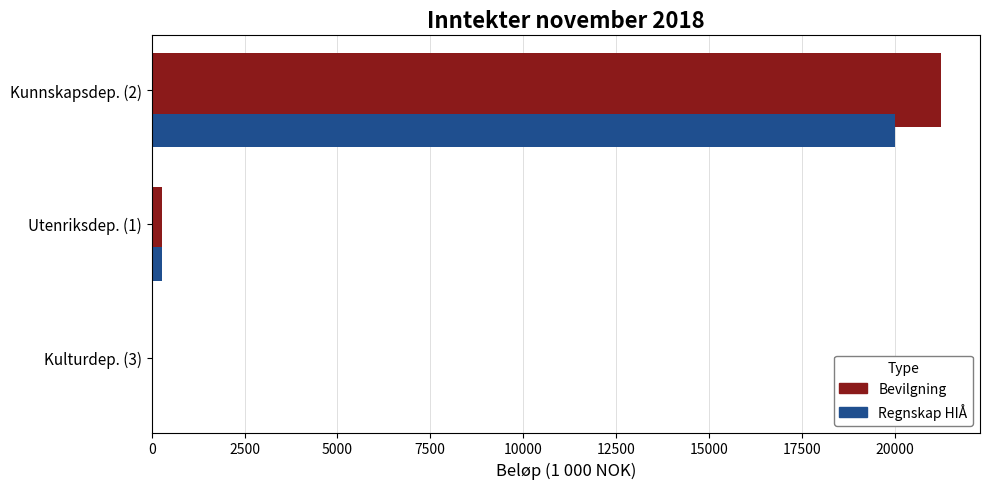

Is the value of Bevilgning at Kunnskapsdep. (2) greater than the value of Regnskap HIÅ at Kunnskapsdep. (2)?

Yes